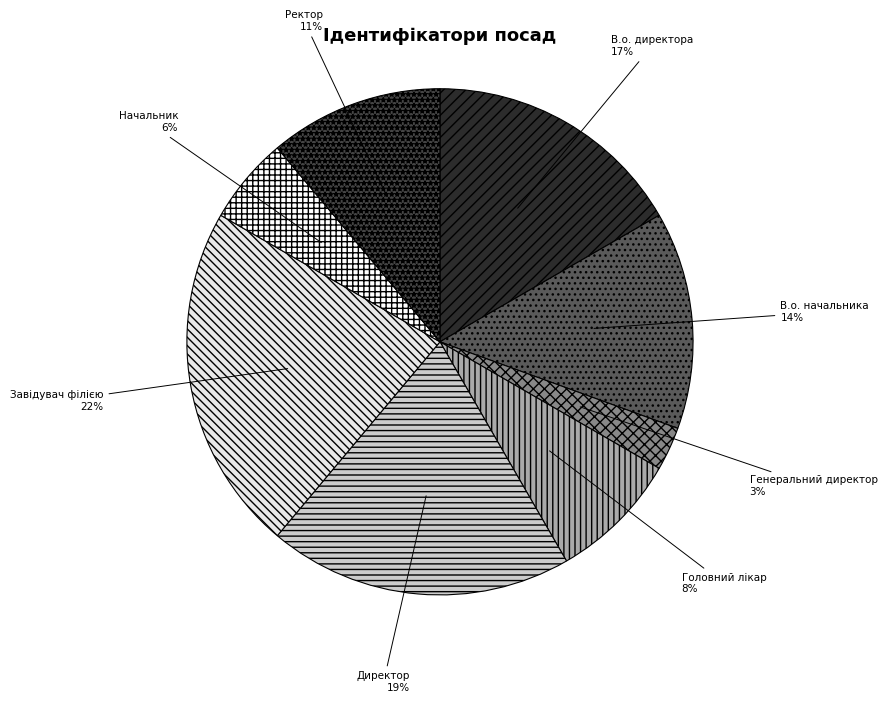

Combined, do Начальник and Головний лікар account for over 50%?

No